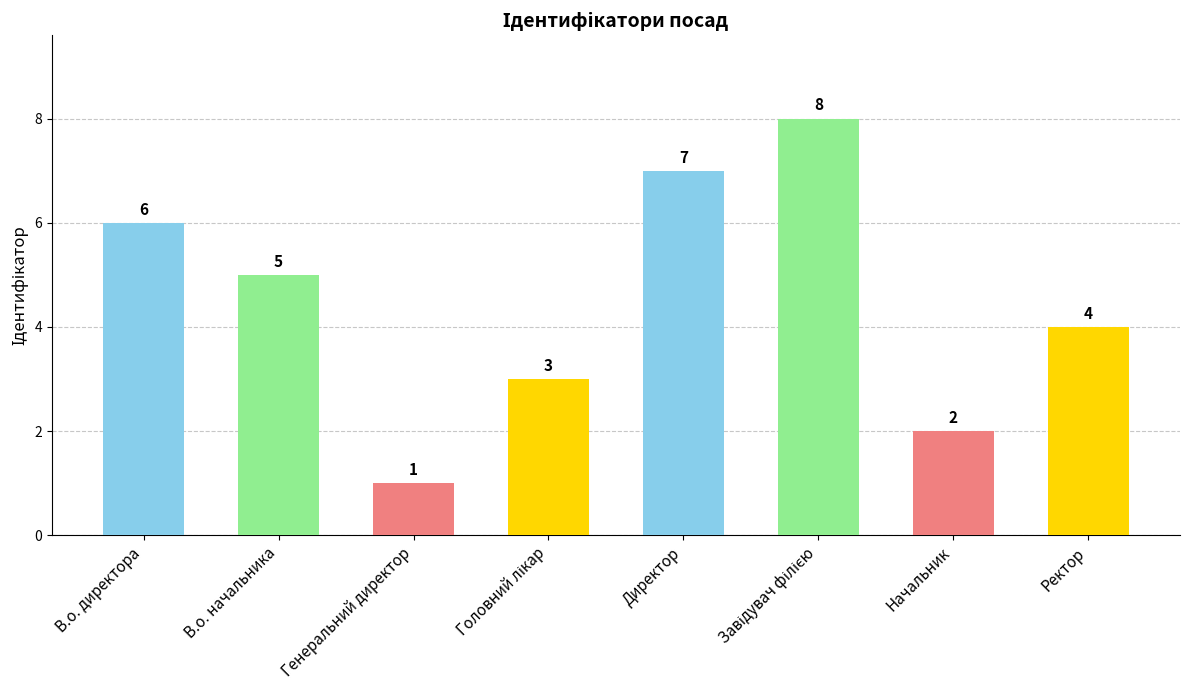

What is the maximum value shown in the chart?

8